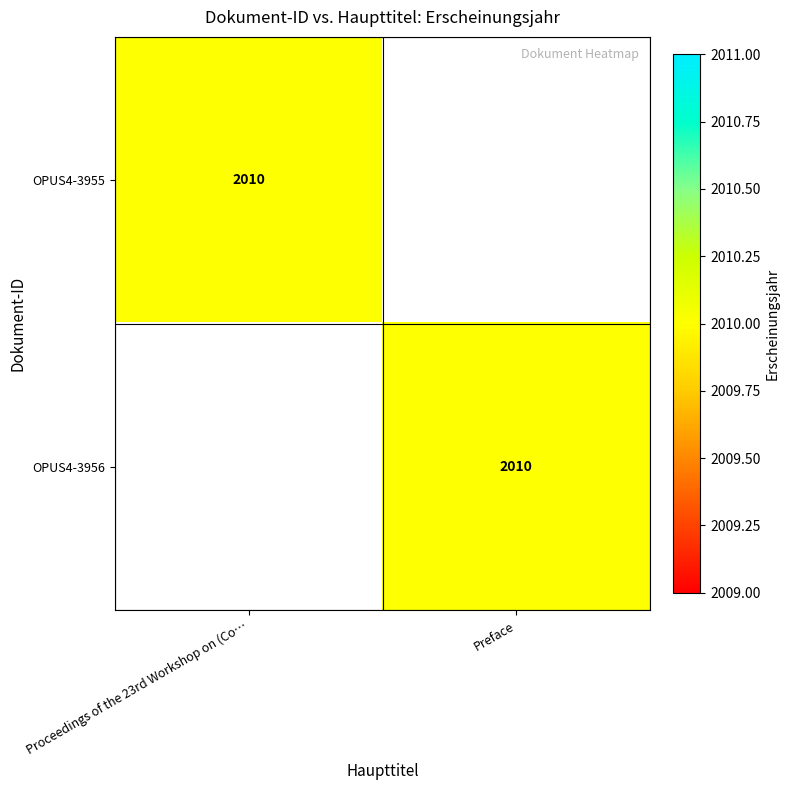

True or false: OPUS4-3955 has a value of 2010 at Proceedings of the 23rd Workshop on (Co….

True